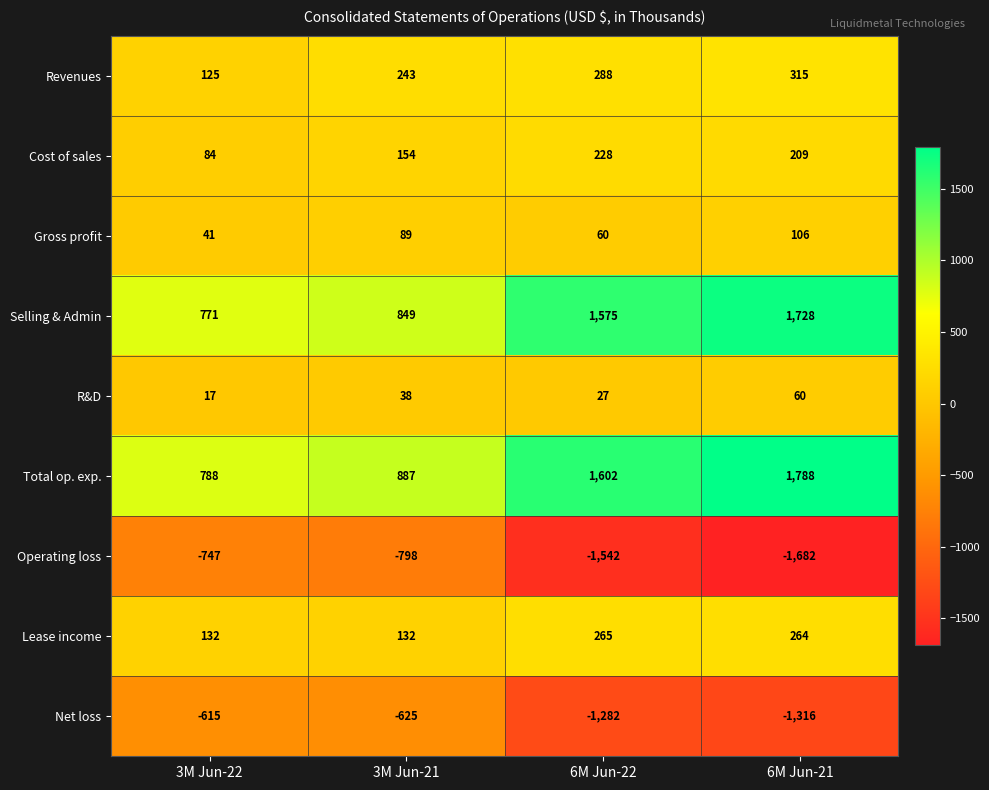

What is the sum of the Operating loss values at 6M Jun-22 and 3M Jun-21?

-2340